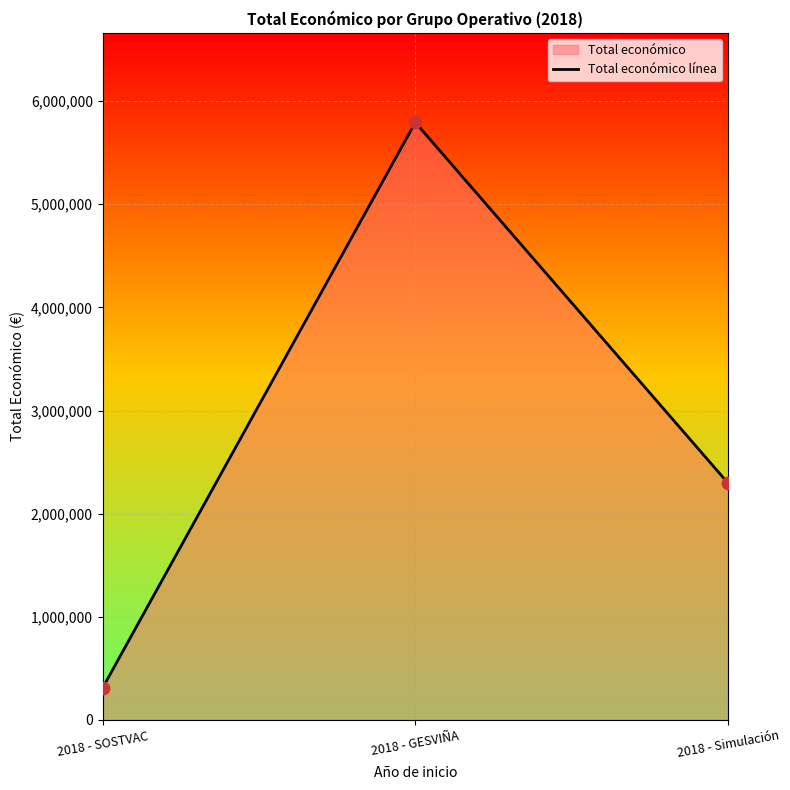

Between 2018 - SOSTVAC and 2018 - GESVIÑA, which is larger?

2018 - GESVIÑA